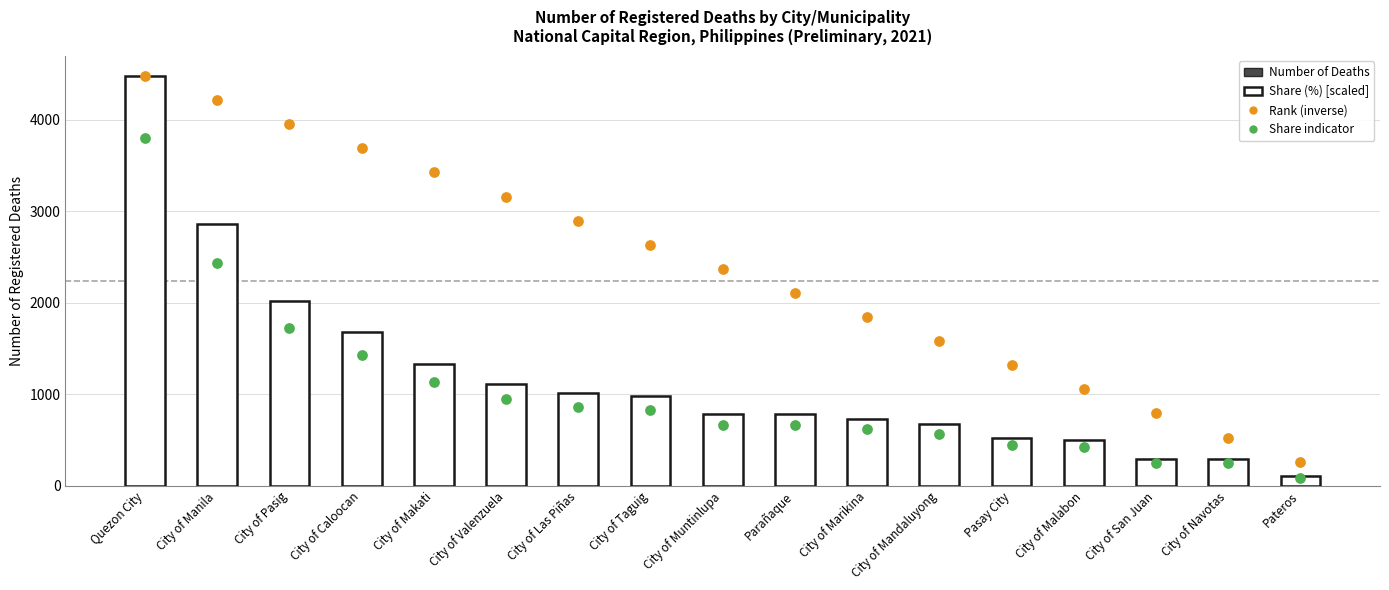

What are all the series names shown in the legend?

Number of Deaths, Share (%) [scaled], Rank (inverse, scaled), Share % indicator